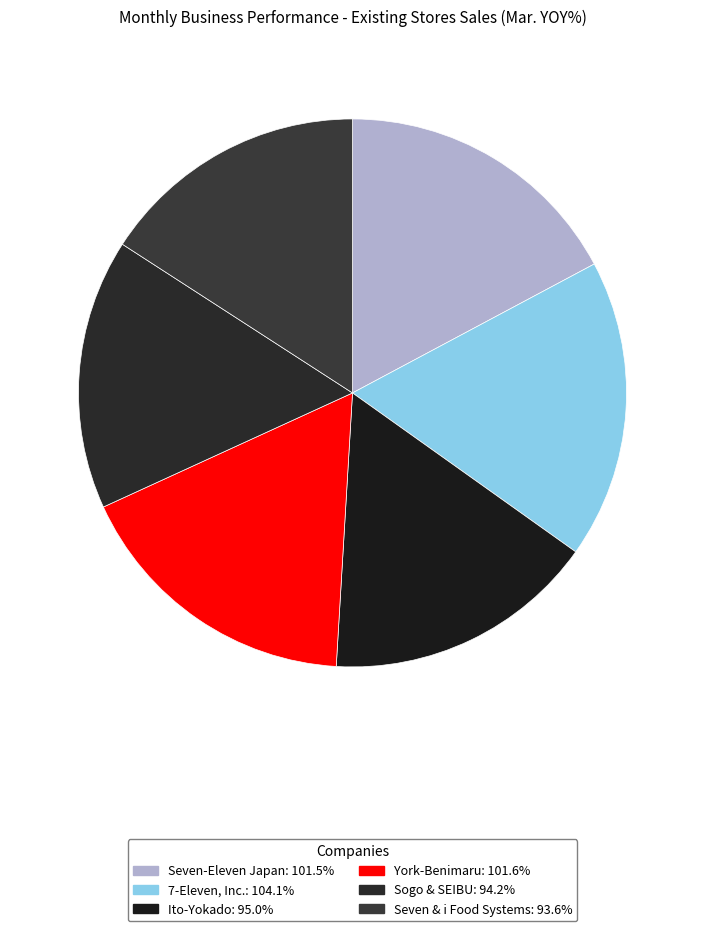

What is the largest slice in the pie chart?

7-Eleven, Inc.